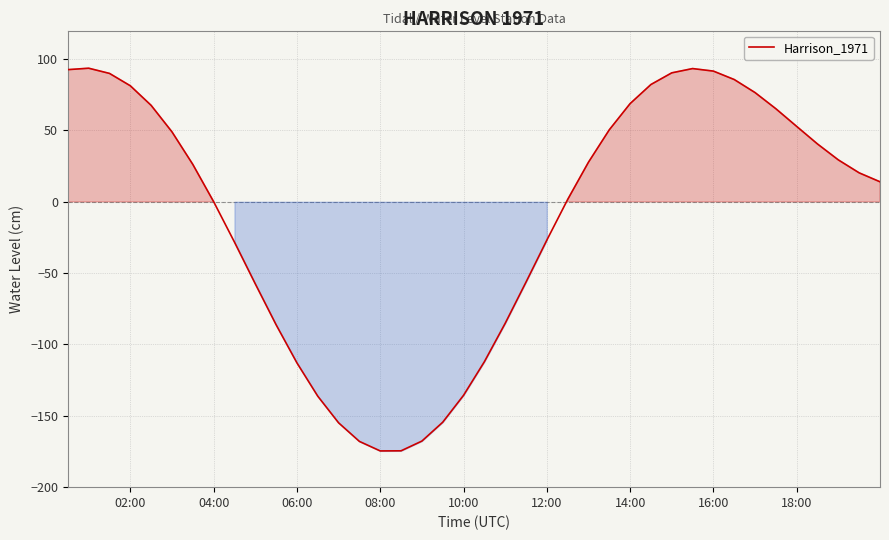

What is the maximum value shown in the chart?

93.6